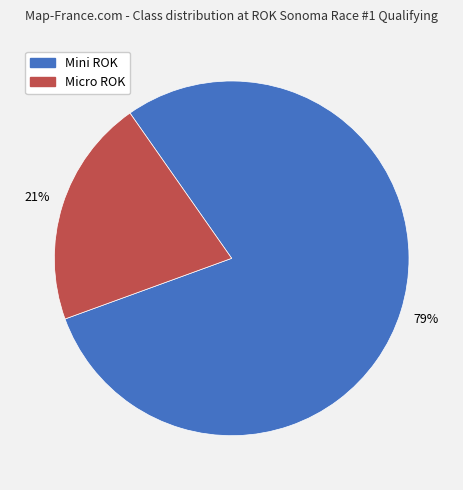

Which slice represents more than half of the pie?

Mini ROK